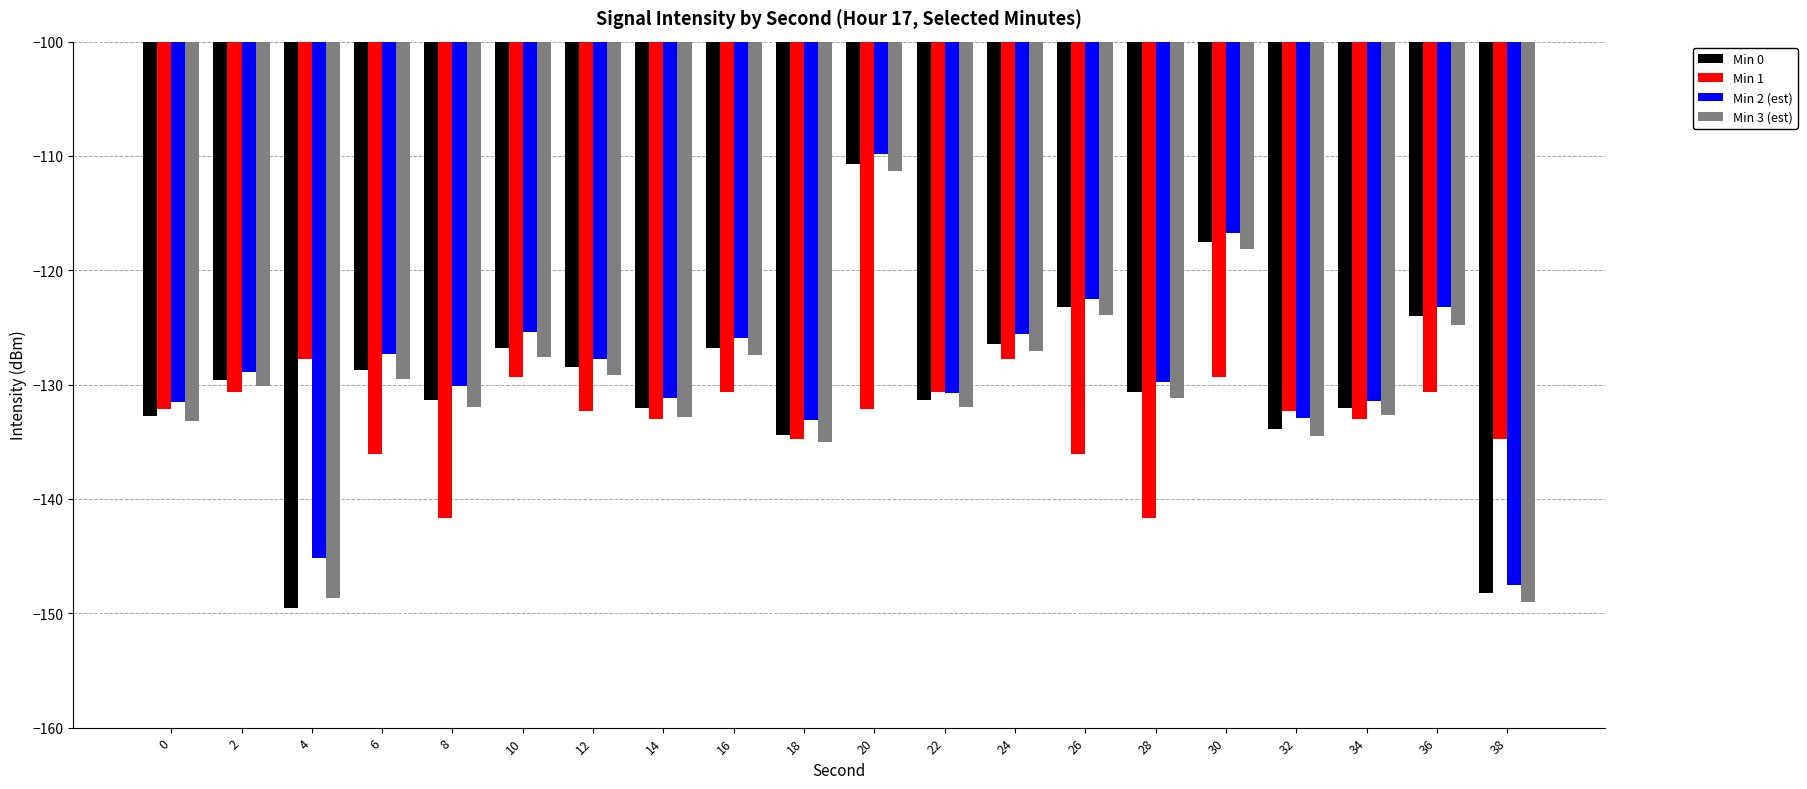

How many data points in Min 3 (est) are less than -130?

11